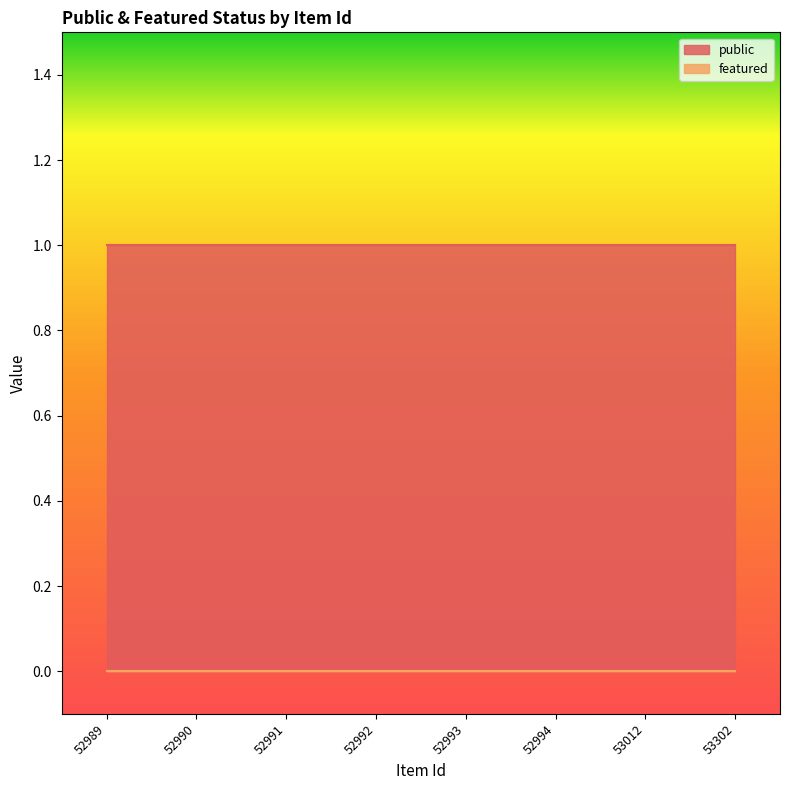

How many lines are shown in the chart?

2